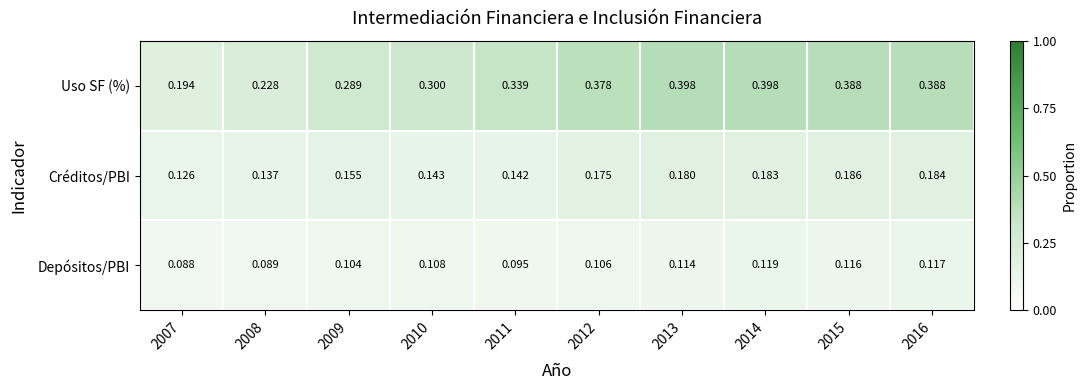

Which series changed the most between 2012 and 2015?

Créditos/PBI